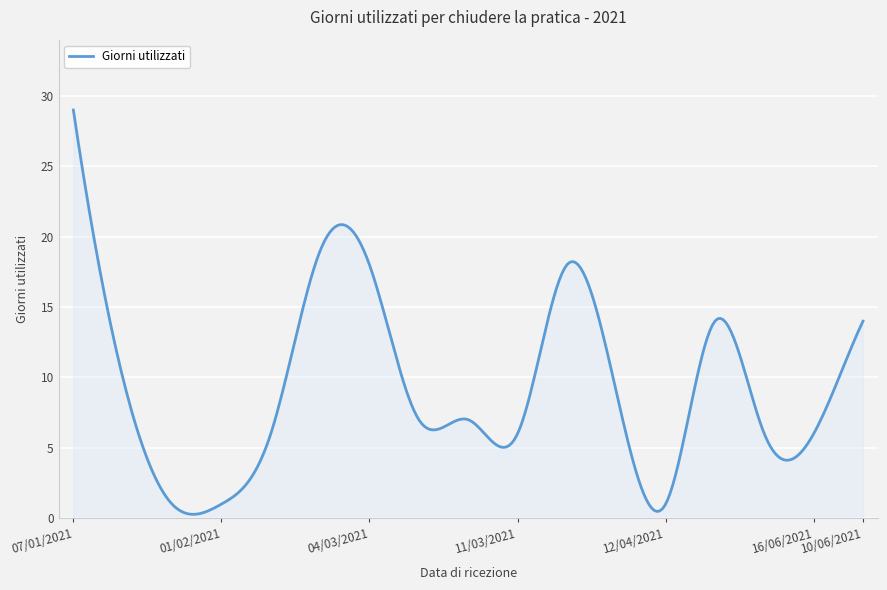

What is the maximum value shown in the chart?

29.0